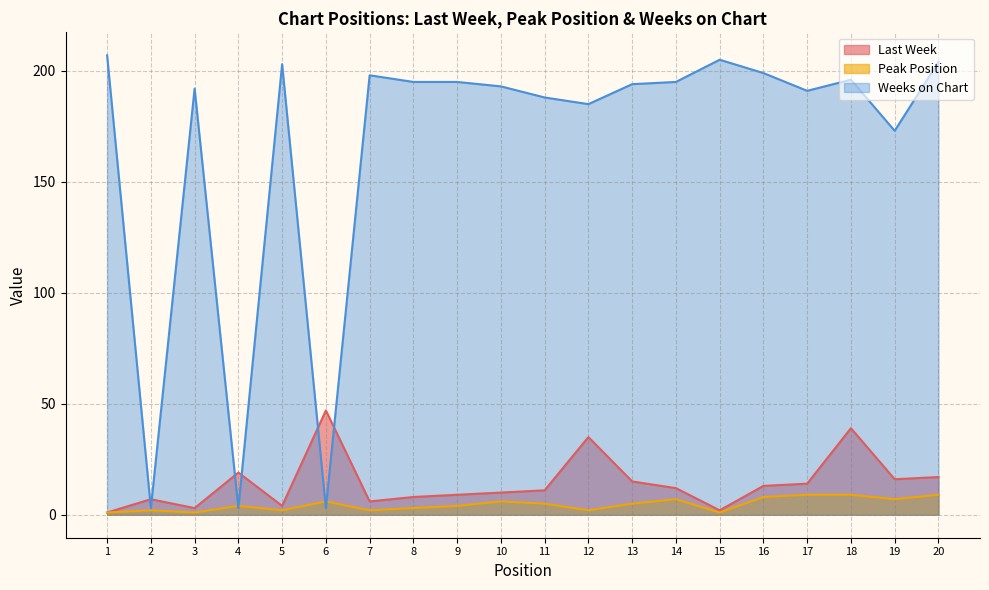

Where does the Last Week series first go above 12?

4